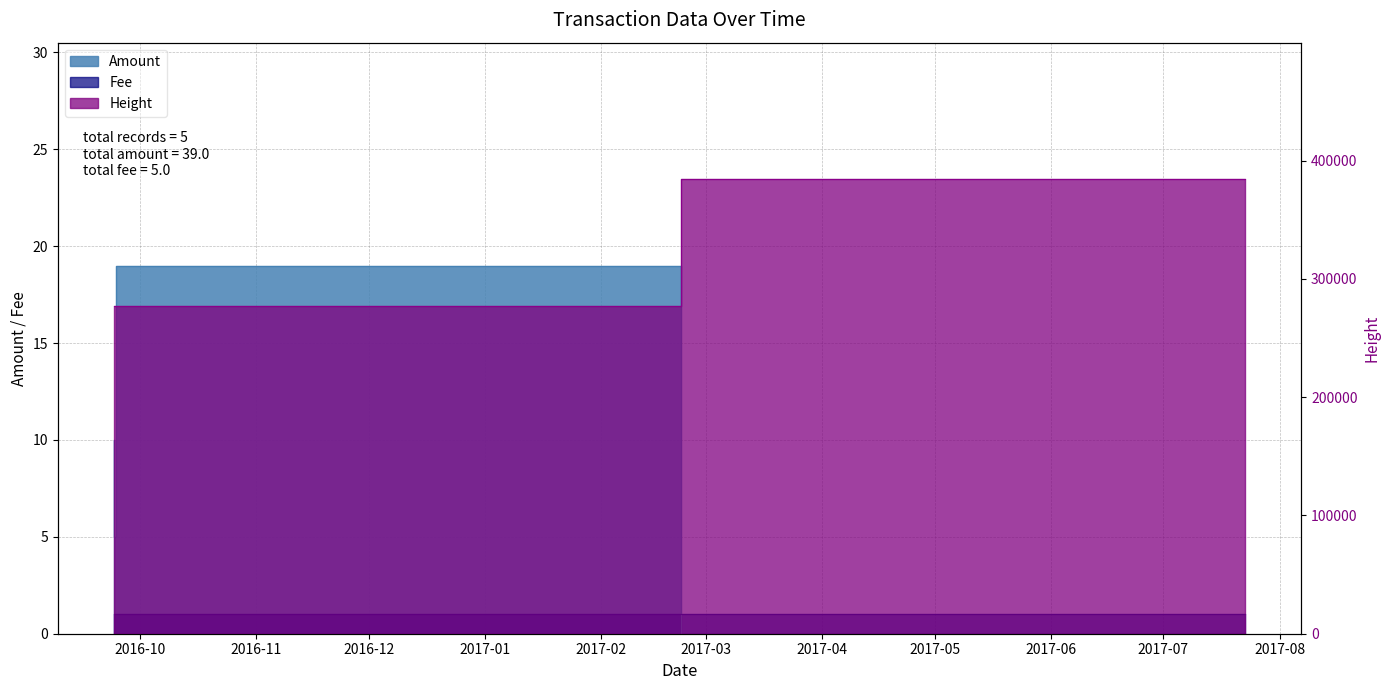

How many data points does each series have?

5